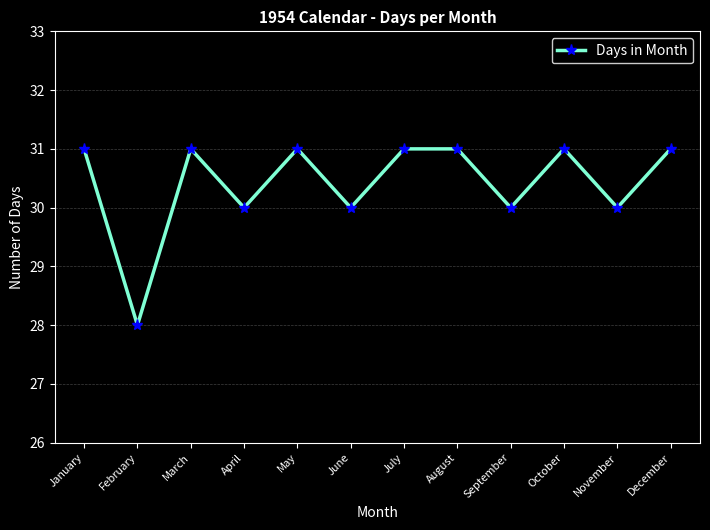

What is the greatest value displayed?

31